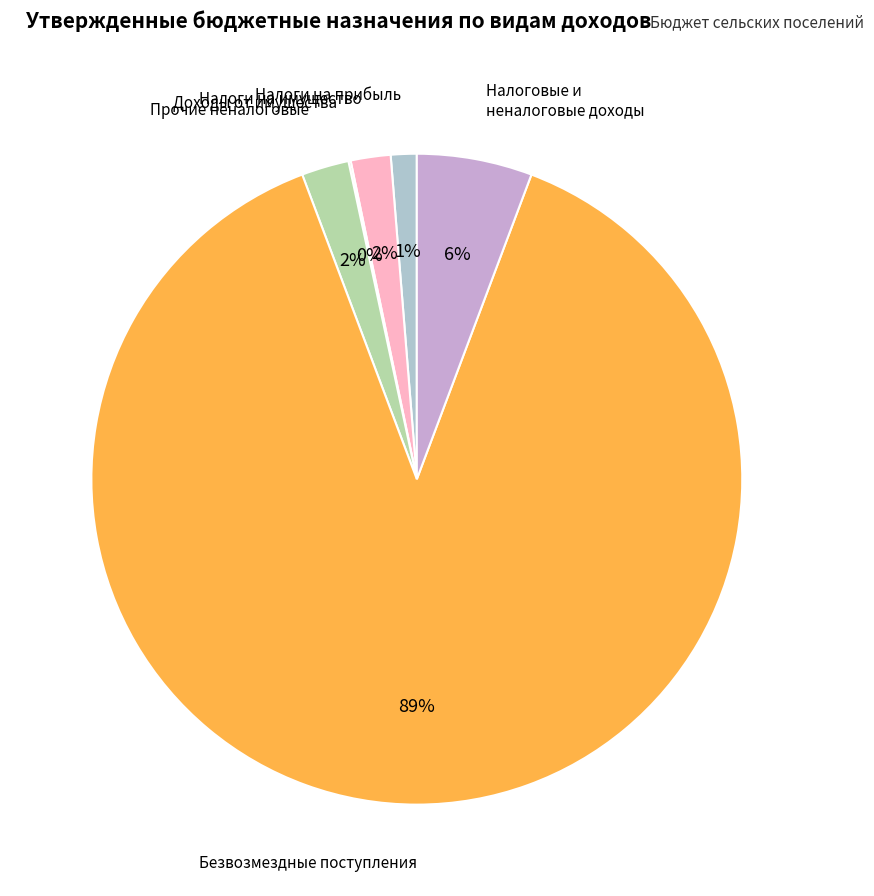

Is there any slice that represents more than half of the pie?

Yes